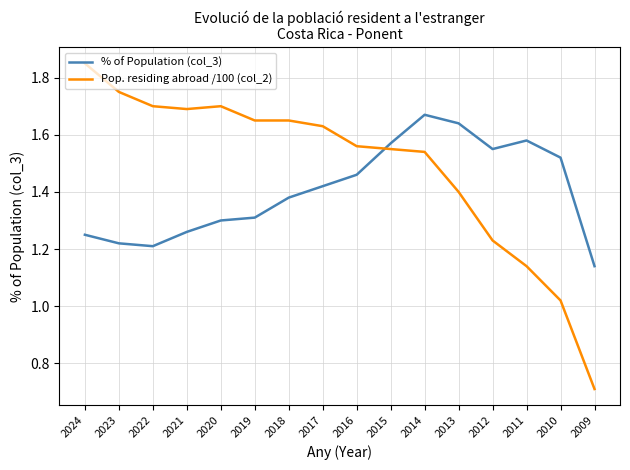

List the series in order of their peak value, highest first.

Pop. residing abroad /100 (col_2), % of Population (col_3)